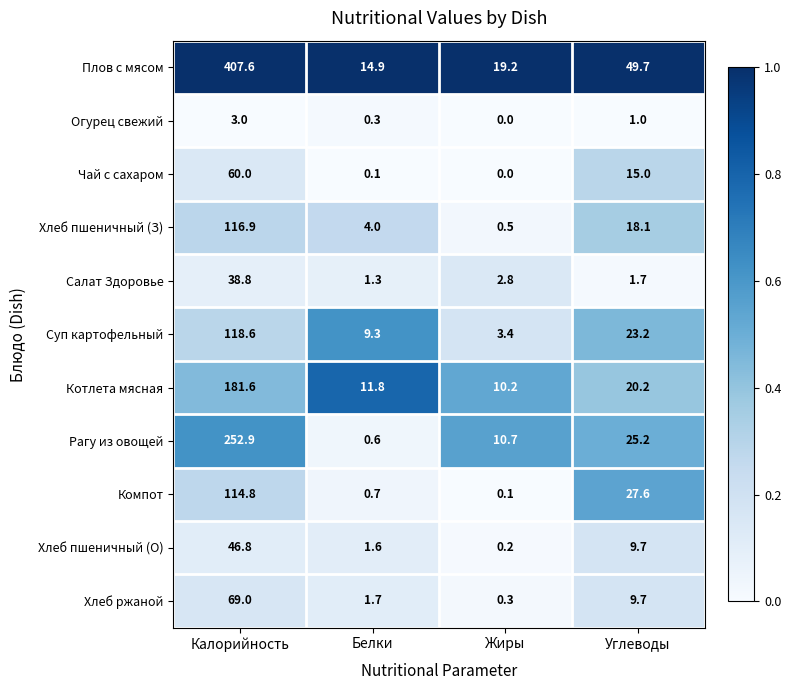

Is it true that Хлеб ржаной equals 1.7 at Белки?

True